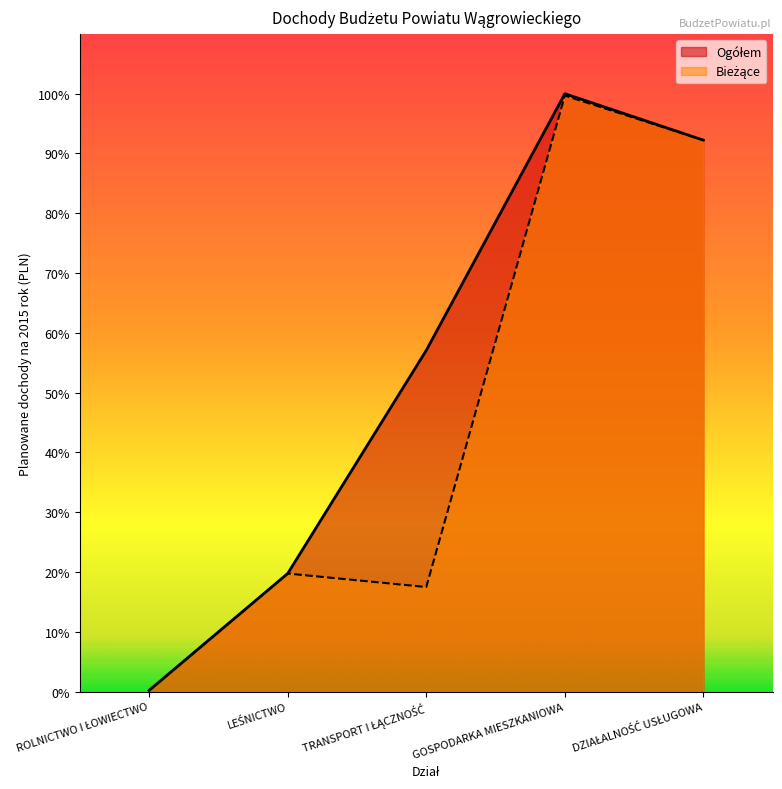

At how many categories does at least one series exceed 1043512?

2